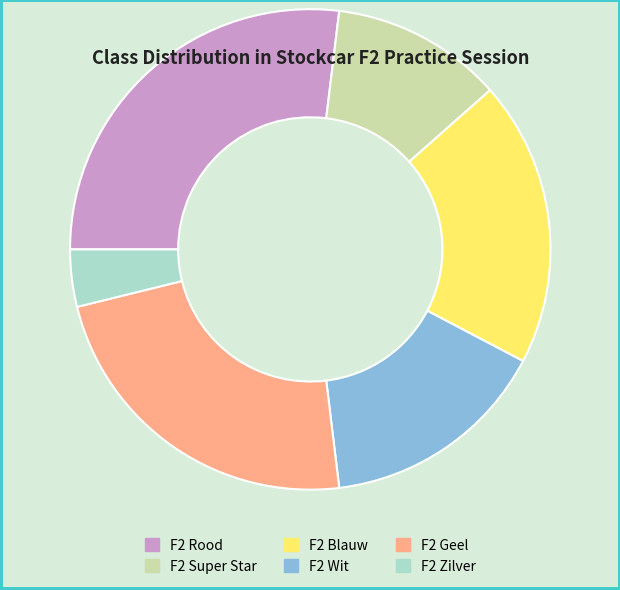

Which category has the biggest portion of the pie?

F2 Rood